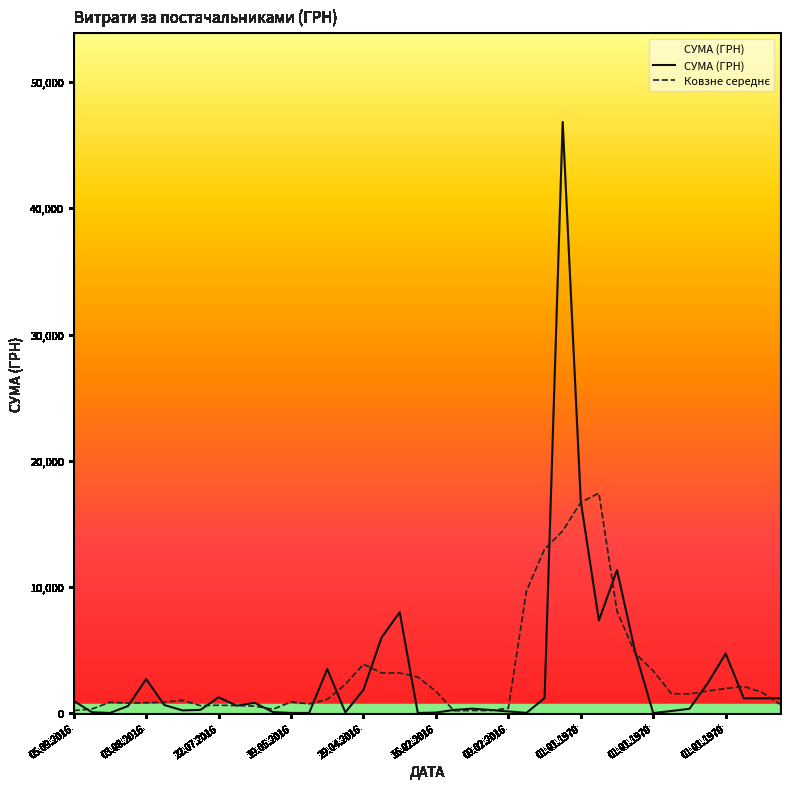

Which series has the widest spread of values?

СУМА (ГРН)